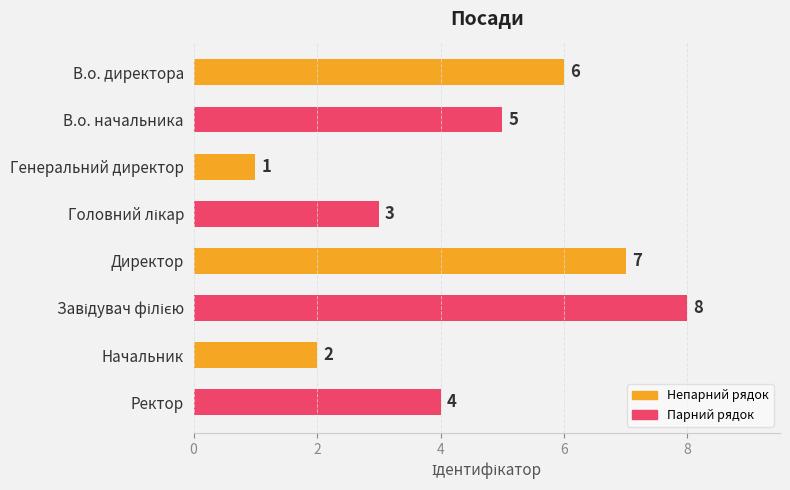

Between Начальник and Ректор, which is larger?

Ректор